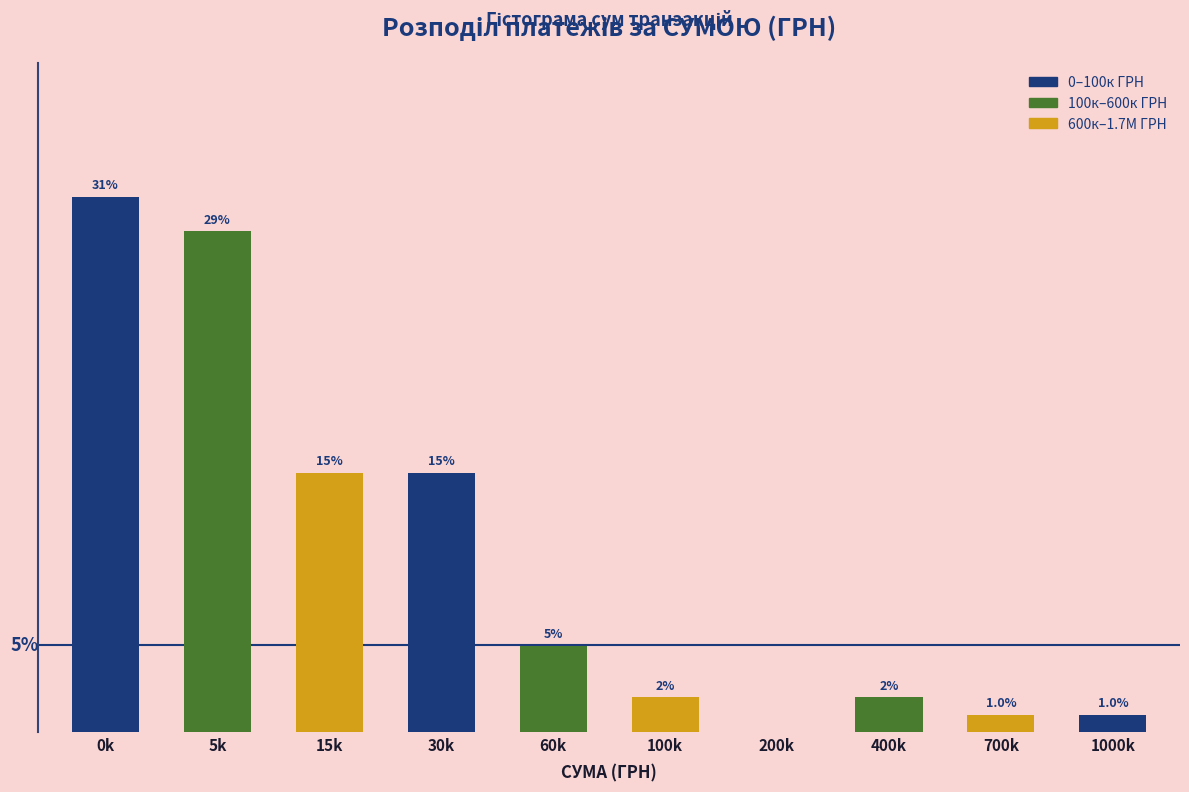

Which label corresponds to the largest value in the chart?

0k